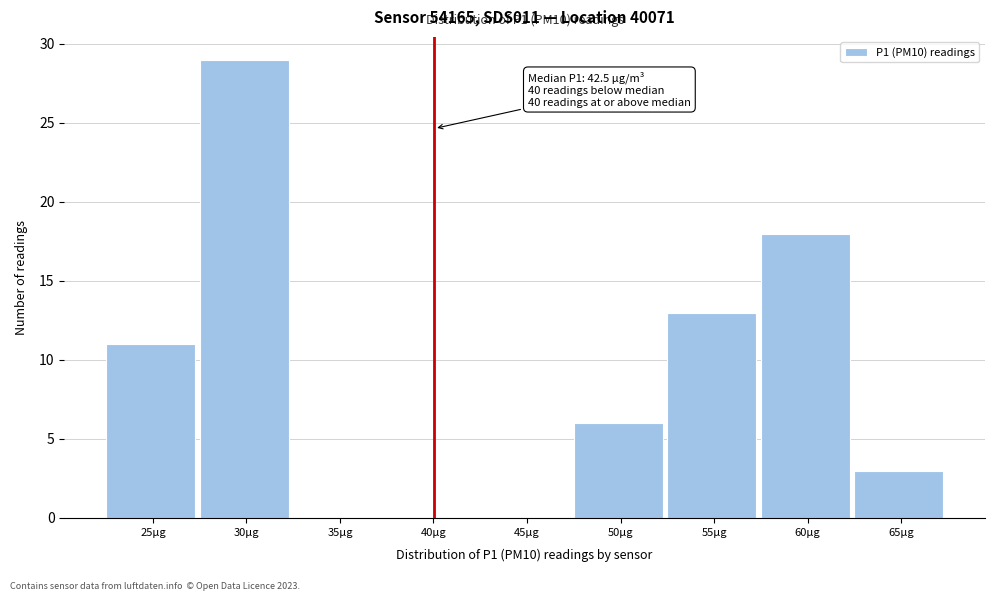

Reading right to left, extract all data points from this chart.

65µg=3	60µg=18	55µg=13	50µg=6	45µg=0	40µg=0	35µg=0	30µg=29	25µg=11